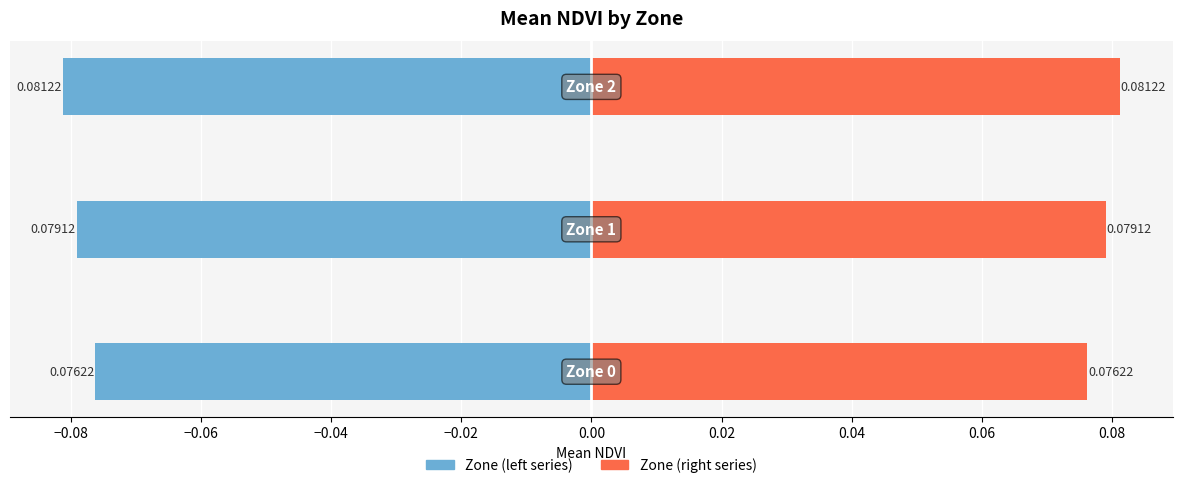

How many groups of bars are there?

3